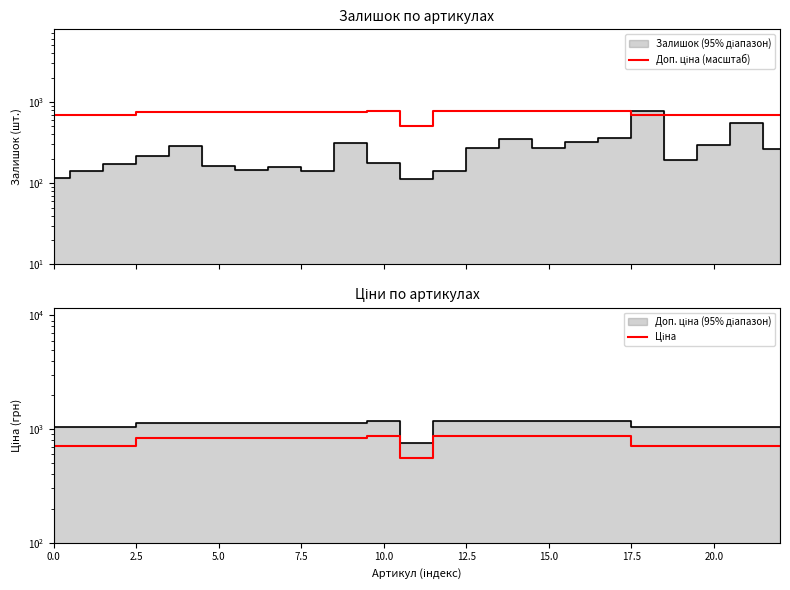

What is the difference between the maximum and second lowest values in the Ціна series?

157.3